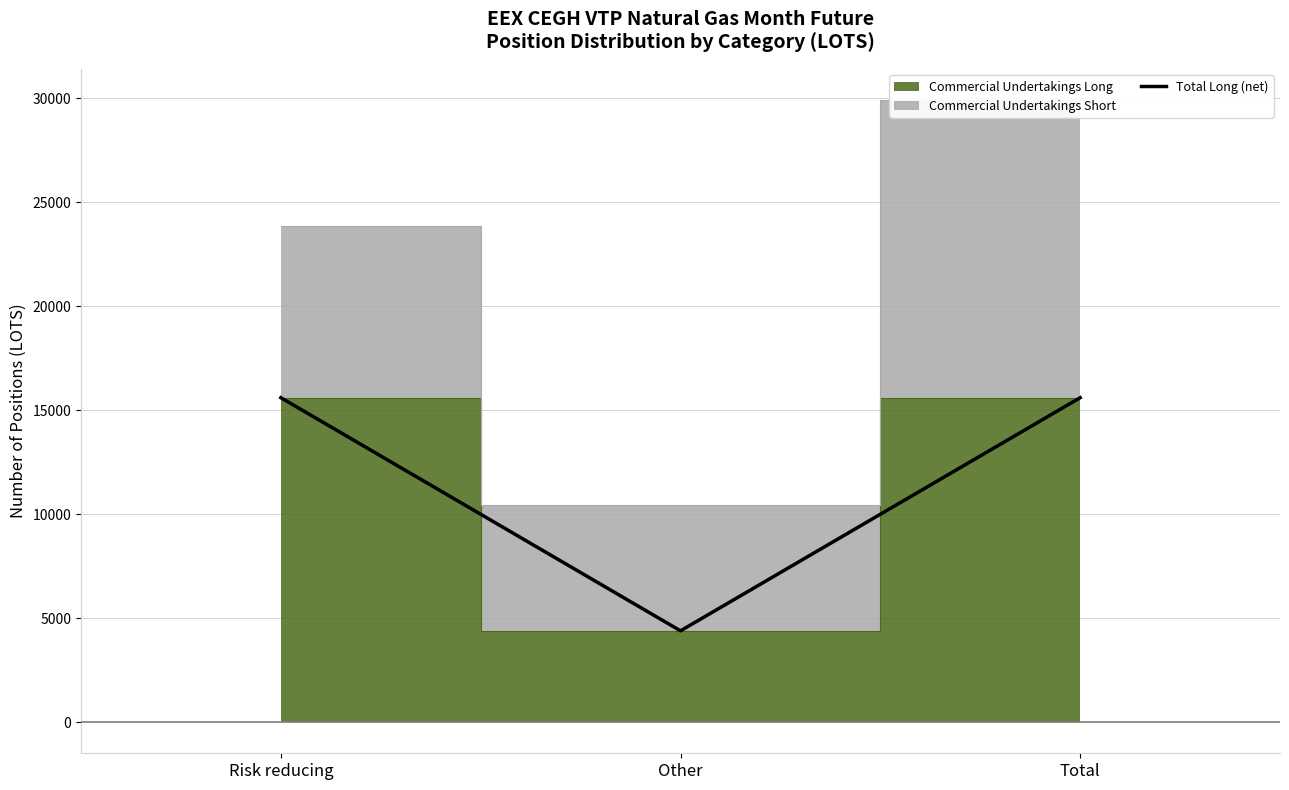

Which category has the highest value across all series?

Risk reducing